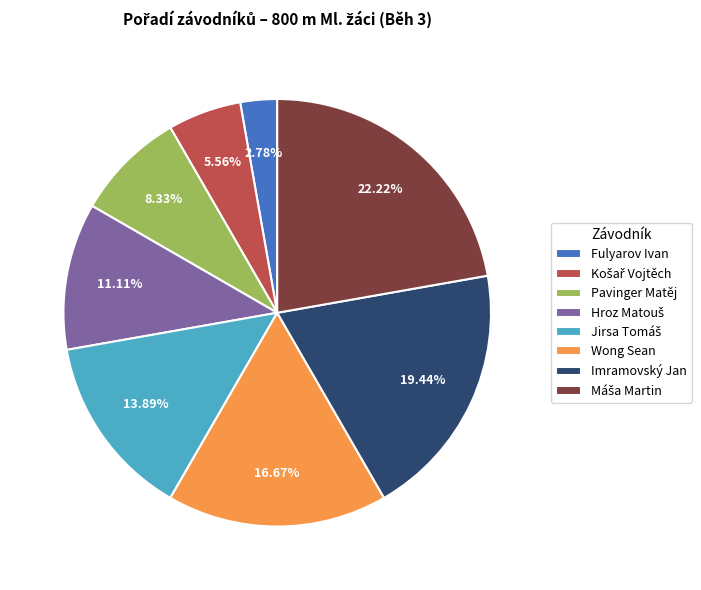

To the nearest percent, what is the average slice percentage?

12%